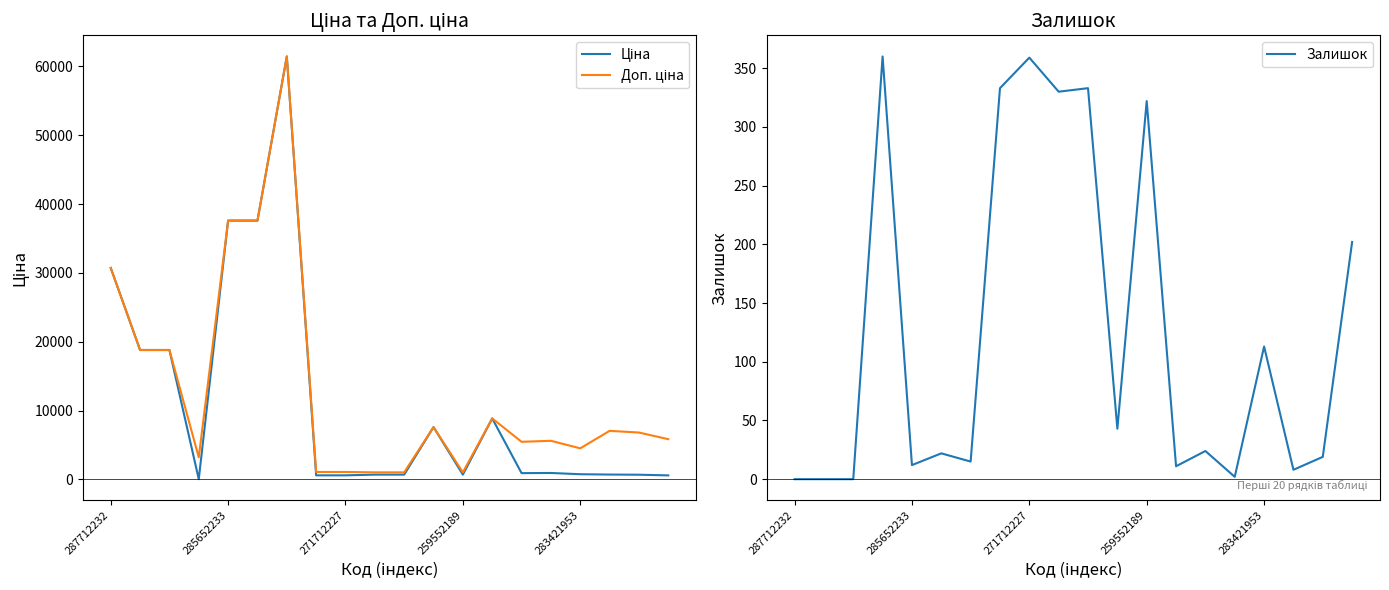

What is the highest value of the Залишок series?

360